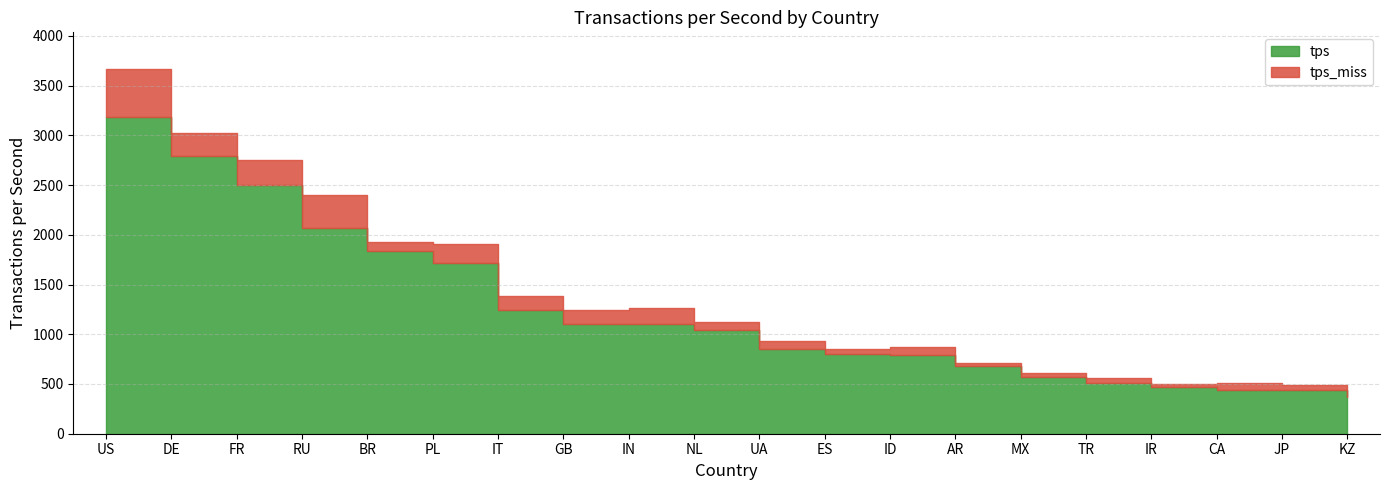

What is the total value across all series at TR?

561.3